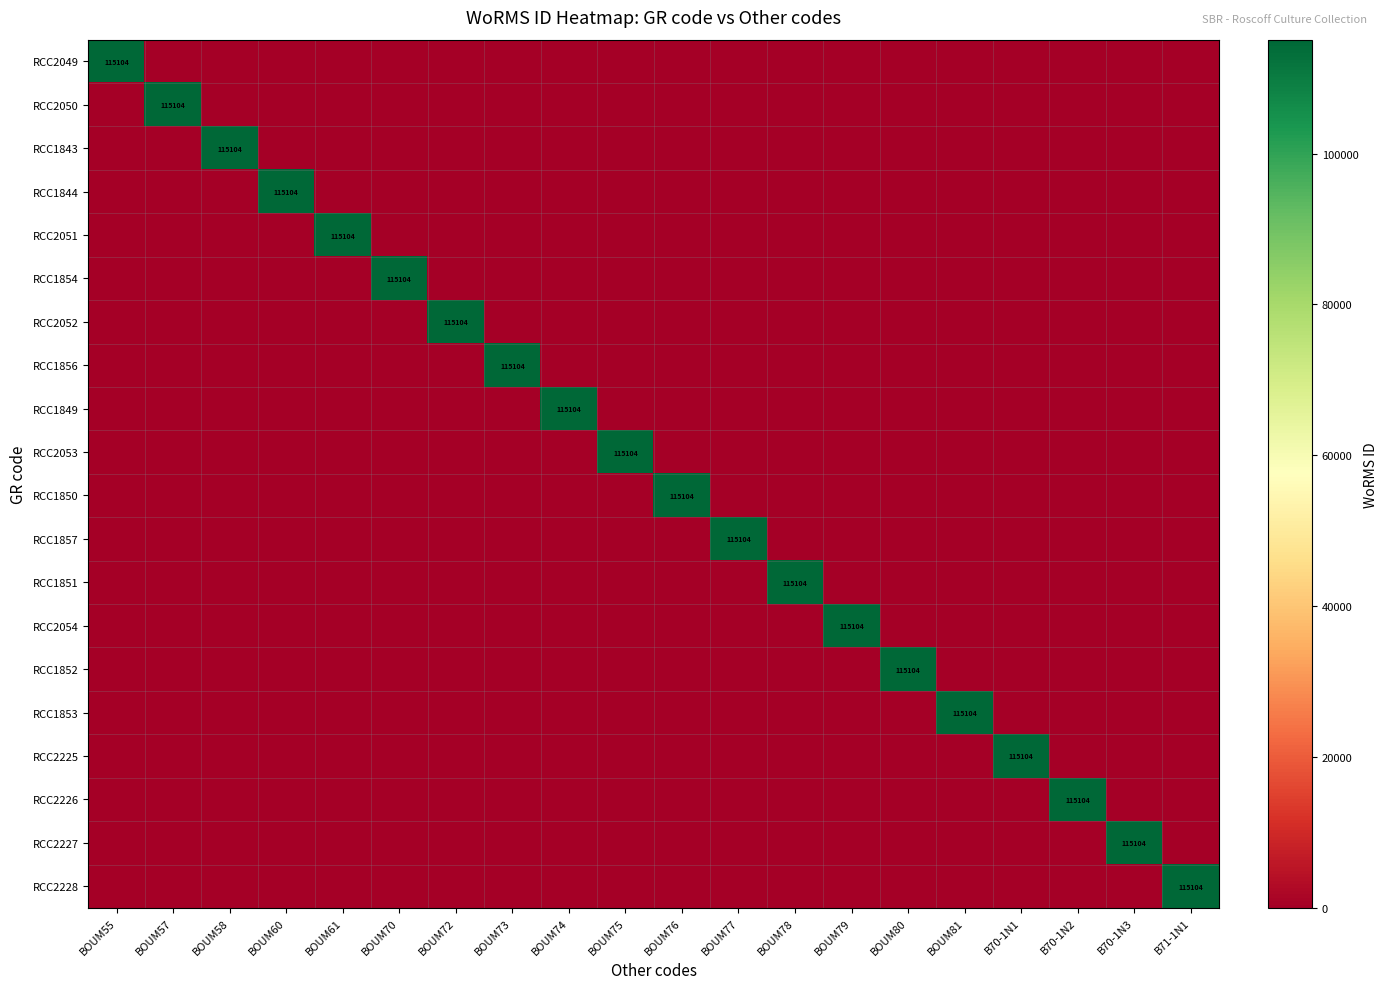

Is the value of RCC2051 at B70-1N2 greater than the value of RCC1844 at BOUM74?

No